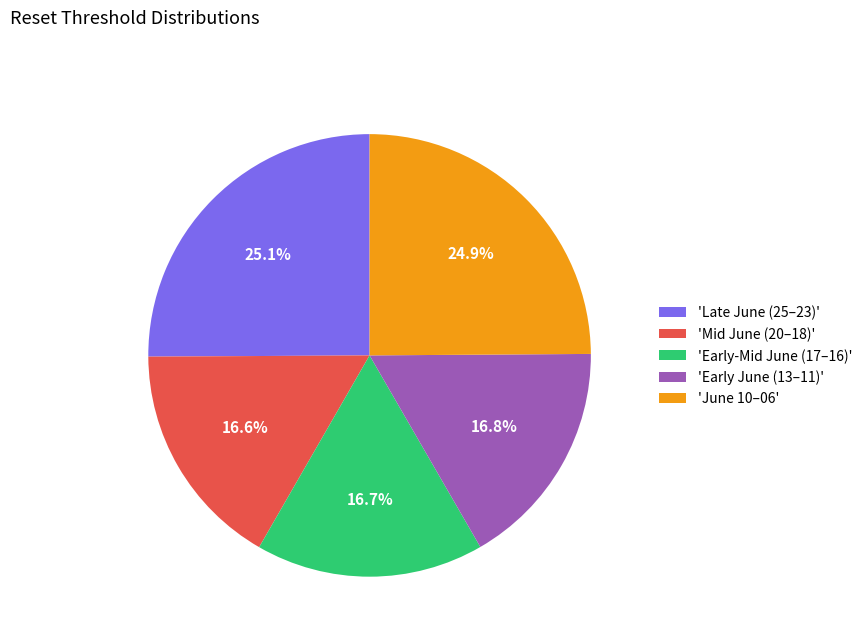

What is the ratio of the value at 'Late June (25–23)' to the value at 'Mid June (20–18)'?

1.5